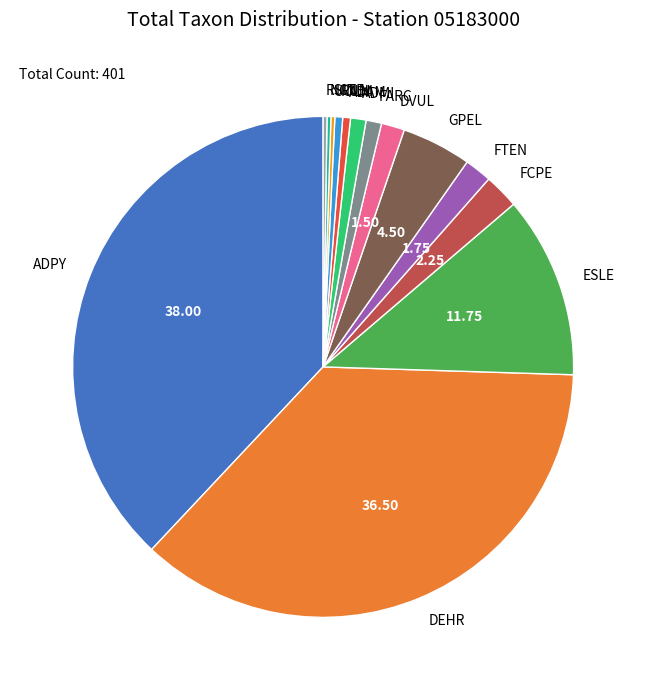

Do FARC and ADPY together represent more than half of the pie?

No